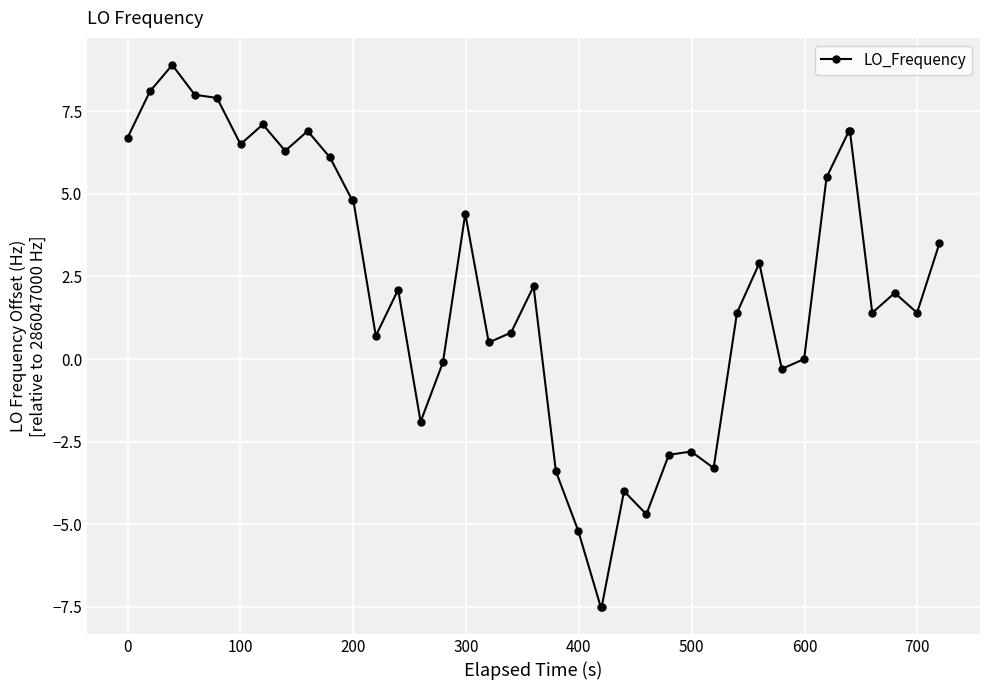

What is the maximum value shown in the chart?

8.9